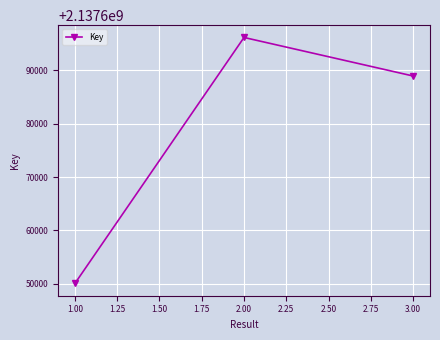

What is the difference between the maximum and minimum values?

46051